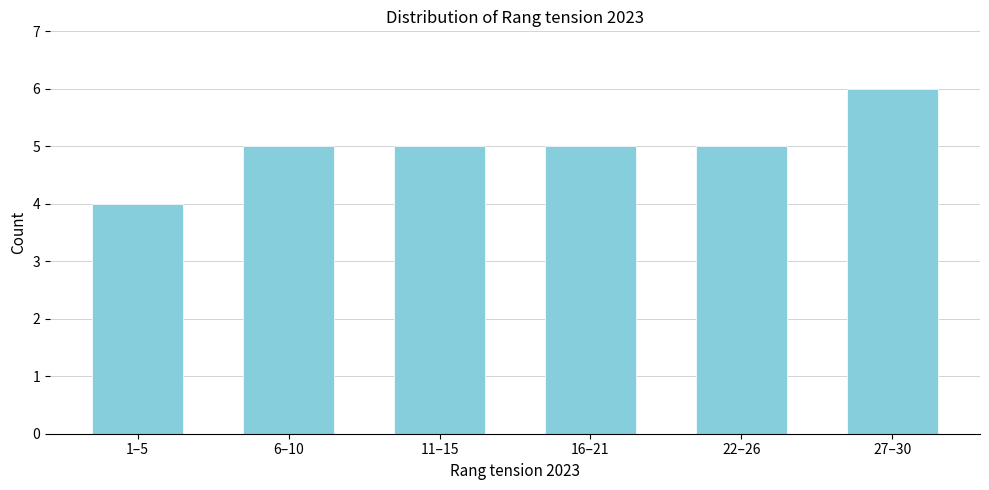

Reading right to left, what are all the values shown in this chart?

27–30=6	22–26=5	16–21=5	11–15=5	6–10=5	1–5=4